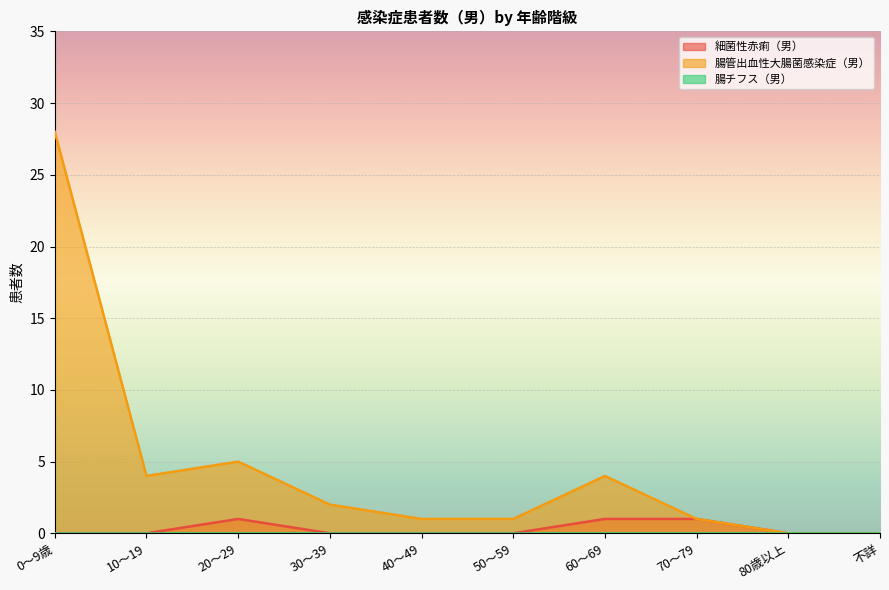

At which category does 腸管出血性大腸菌感染症（男） reach its first local valley?

10～19